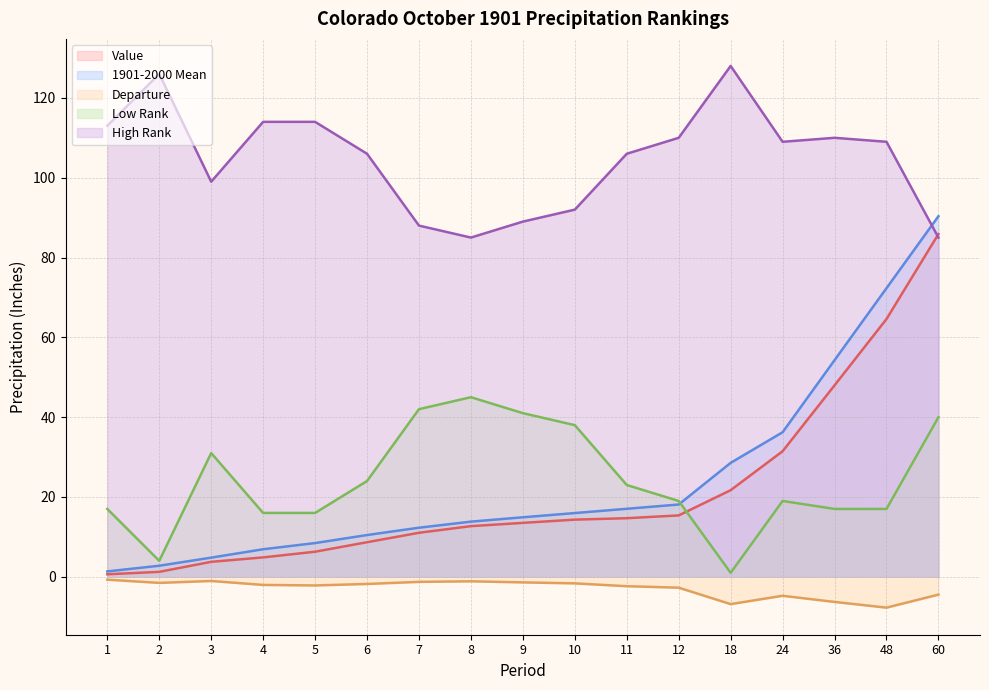

Reading left to right, what are all the values shown in this chart?

Value: 1=0.6	2=1.2	3=3.8	4=4.9	5=6.3	6=8.7	7=11.0	8=12.7	9=13.5	10=14.3	11=14.7	12=15.4	18=21.7	24=31.5	36=48.0	48=64.6	60=85.9
1901-2000 Mean: 1=1.4	2=2.8	3=4.8	4=6.9	5=8.4	6=10.5	7=12.3	8=13.8	9=14.9	10=16.0	11=17.0	12=18.1	18=28.6	24=36.2	36=54.3	48=72.3	60=90.3
Departure: 1=-0.7	2=-1.5	3=-1.1	4=-2.0	5=-2.2	6=-1.8	7=-1.3	8=-1.1	9=-1.4	10=-1.6	11=-2.4	12=-2.7	18=-6.8	24=-4.8	36=-6.3	48=-7.7	60=-4.5
Low Rank: 1=17.0	2=4.0	3=31.0	4=16.0	5=16.0	6=24.0	7=42.0	8=45.0	9=41.0	10=38.0	11=23.0	12=19.0	18=1.0	24=19.0	36=17.0	48=17.0	60=40.0
High Rank: 1=113.0	2=126.0	3=99.0	4=114.0	5=114.0	6=106.0	7=88.0	8=85.0	9=89.0	10=92.0	11=106.0	12=110.0	18=128.0	24=109.0	36=110.0	48=109.0	60=85.0